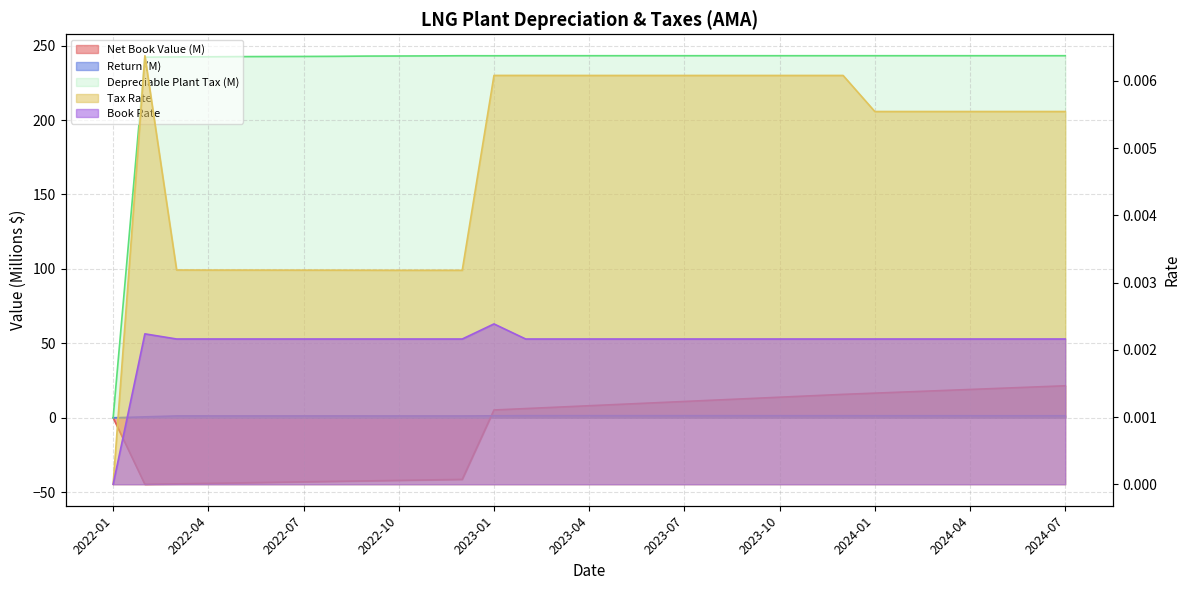

Which series has the largest range (max minus min)?

Depreciable Plant (Tax)